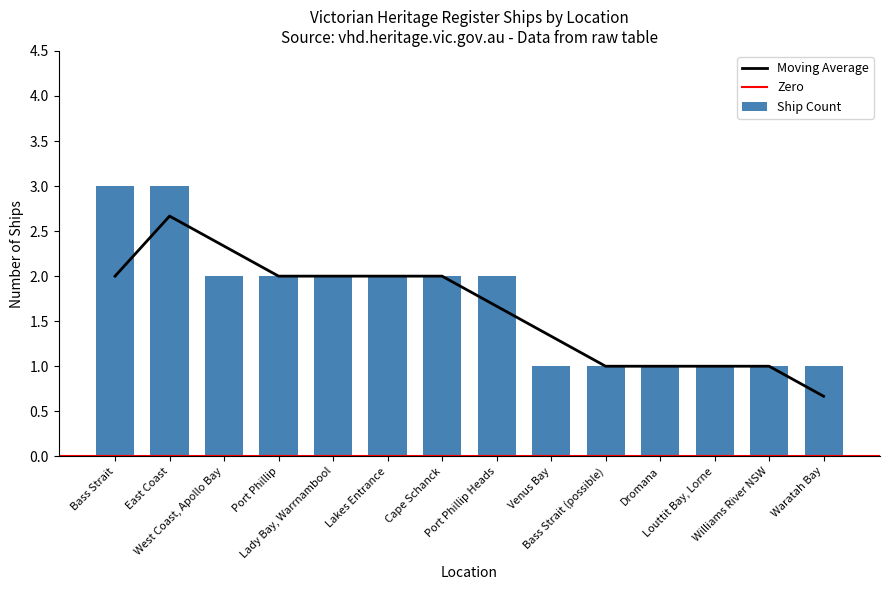

What is the smallest value displayed?

1